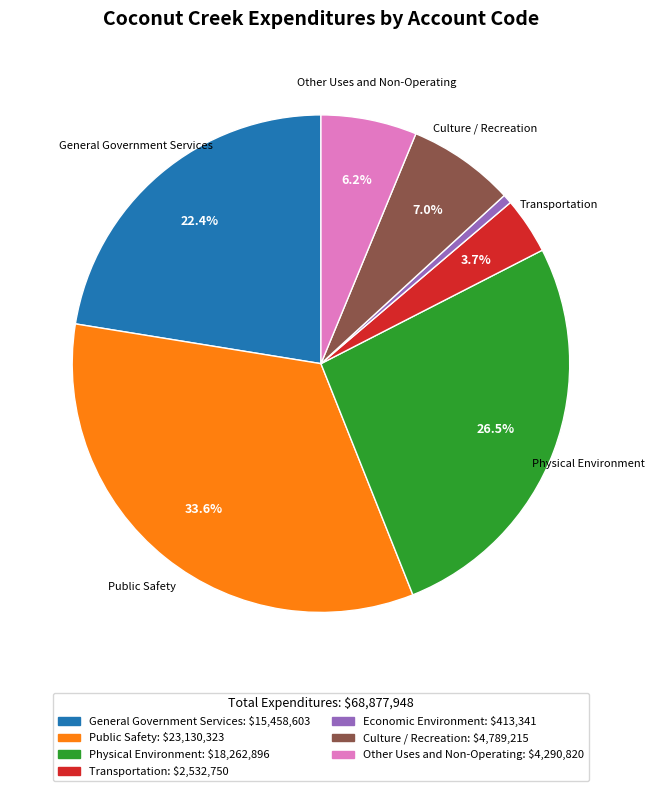

To the nearest percent, what percentage of the pie is Transportation?

4%